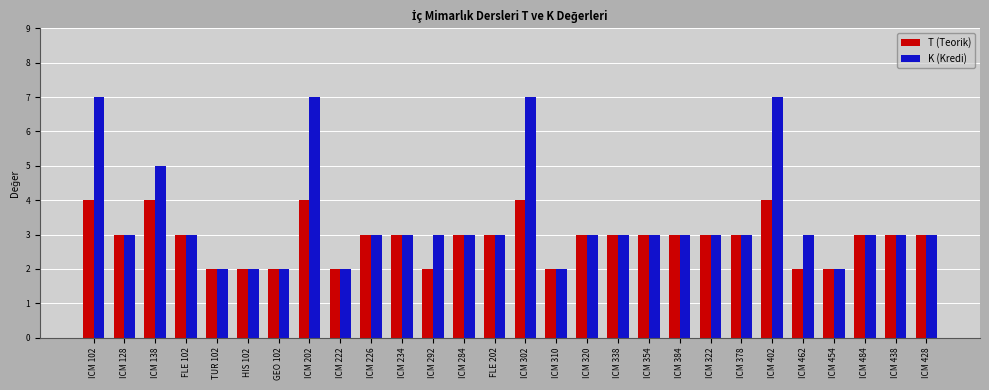

What position from the left is ICM 384?

20